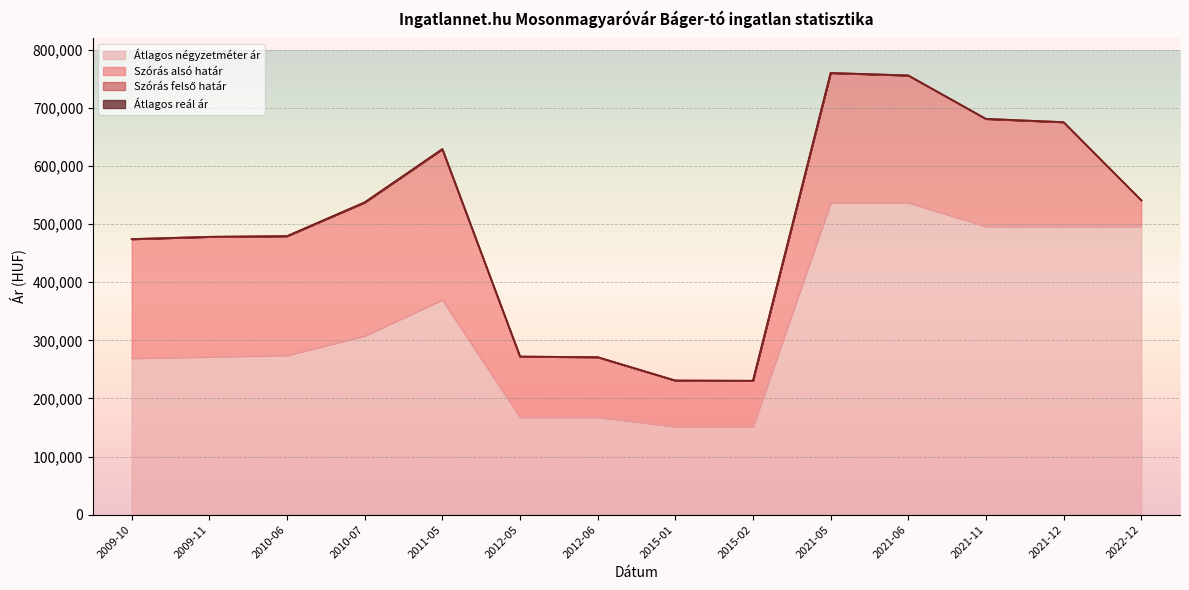

Reading left to right, list all the values displayed in this chart.

Átlagos négyzetméter ár: 2009-10=269230	2009-11=271794	2010-06=274359	2010-07=307949	2011-05=370000	2012-05=167777	2012-06=167777	2015-01=151724	2015-02=151724	2021-05=537375	2021-06=537375	2021-11=496453	2021-12=496453	2022-12=496453
Szórás alsó határ: 2009-10=474413	2009-11=478376	2010-06=479556	2010-07=537649	2011-05=629342	2012-05=272117	2012-06=271103	2015-01=230855	2015-02=230451	2021-05=760488	2021-06=756259	2021-11=681459	2021-12=675808	2022-12=541374
Szórás felső határ: 2009-10=474413	2009-11=478376	2010-06=479556	2010-07=537649	2011-05=629342	2012-05=272117	2012-06=271103	2015-01=230855	2015-02=230451	2021-05=760488	2021-06=756259	2021-11=681459	2021-12=675808	2022-12=541374
Átlagos reál ár: 2009-10=474413	2009-11=478376	2010-06=479556	2010-07=537649	2011-05=629342	2012-05=272117	2012-06=271103	2015-01=230855	2015-02=230451	2021-05=760488	2021-06=756259	2021-11=681459	2021-12=675808	2022-12=541374